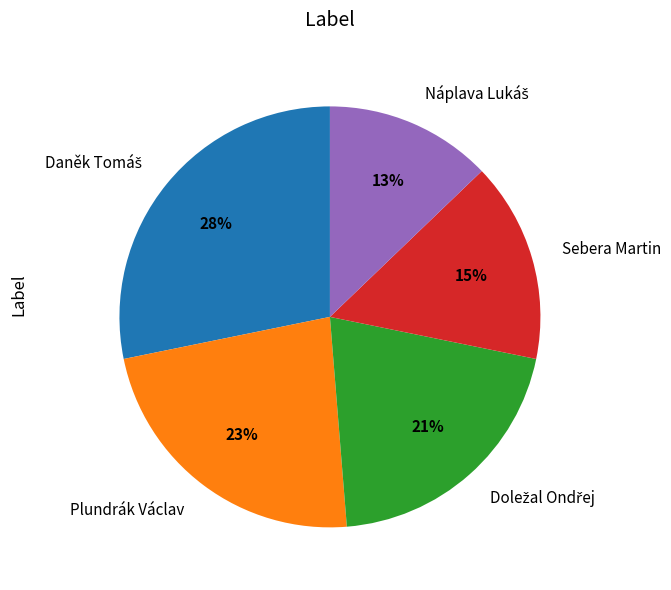

Does any single category account for the majority?

No